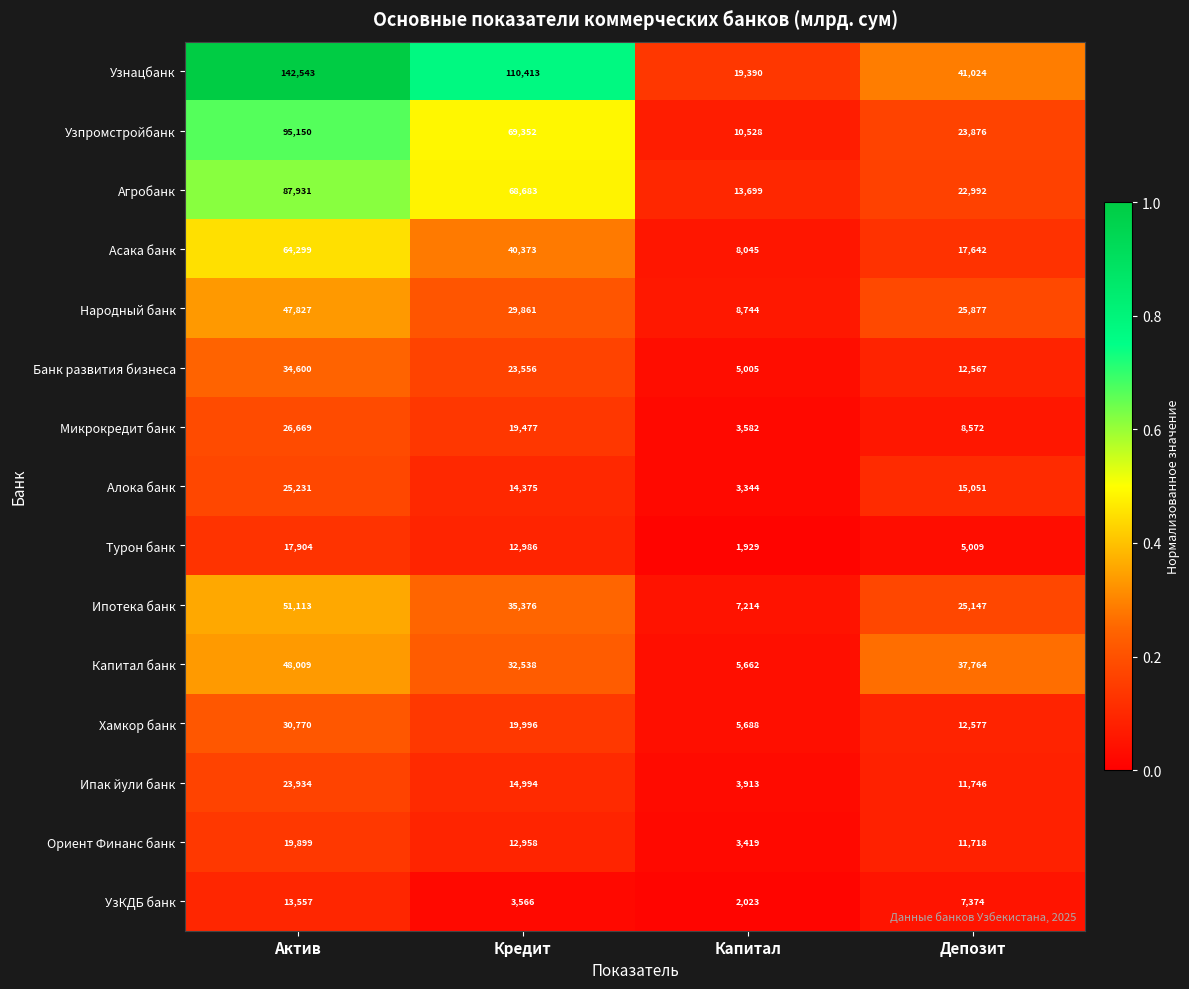

Which series has the widest spread of values?

Узнацбанк